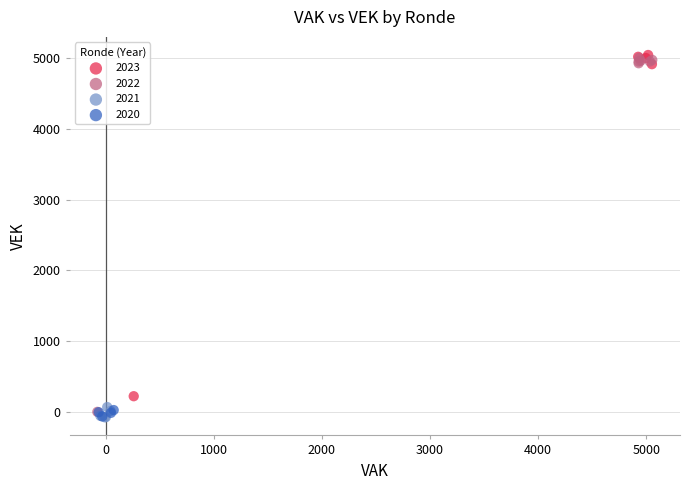

What are all the series names shown in the legend?

2023, 2022, 2021, 2020